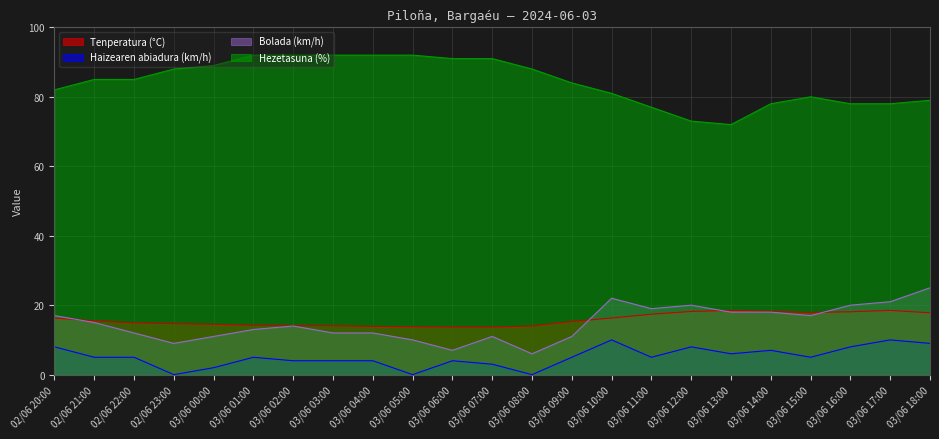

True or false: Tenperatura (°C) has more than 1 interior local peaks.

True